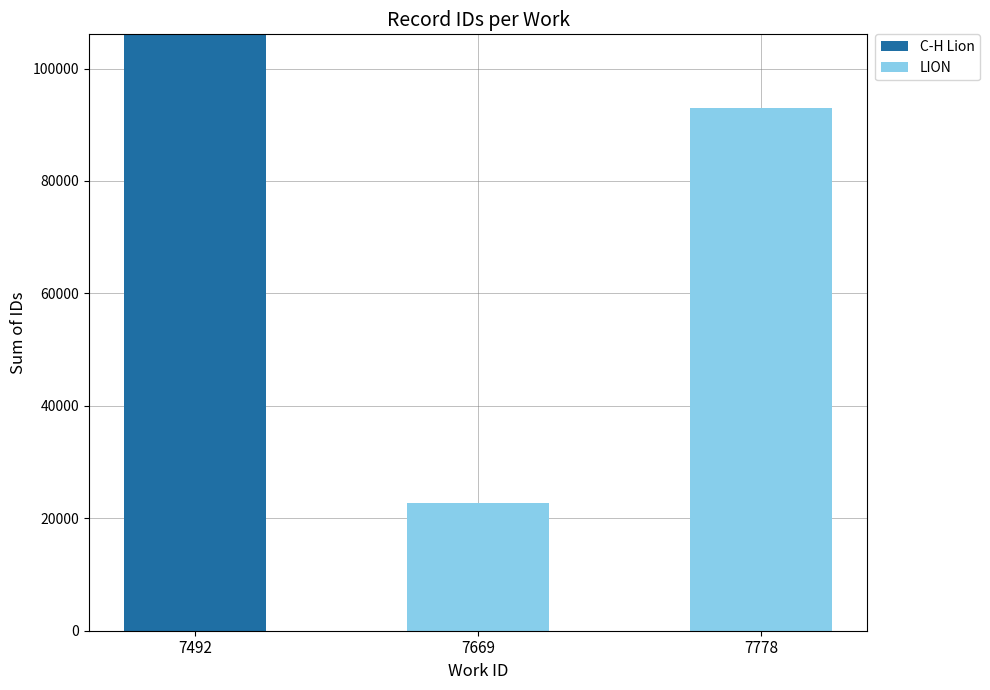

What is the sum of the C-H Lion values at 7492 and 7669?

106084